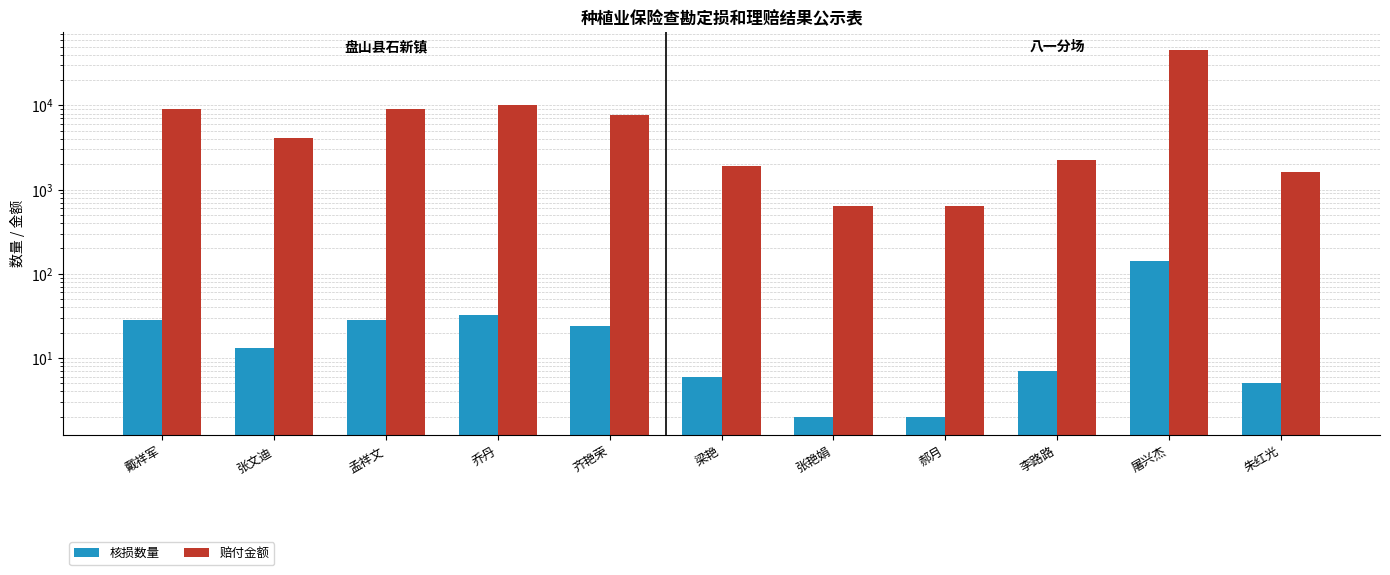

Which has a higher value, 孟祥文 or 朱红光?

孟祥文